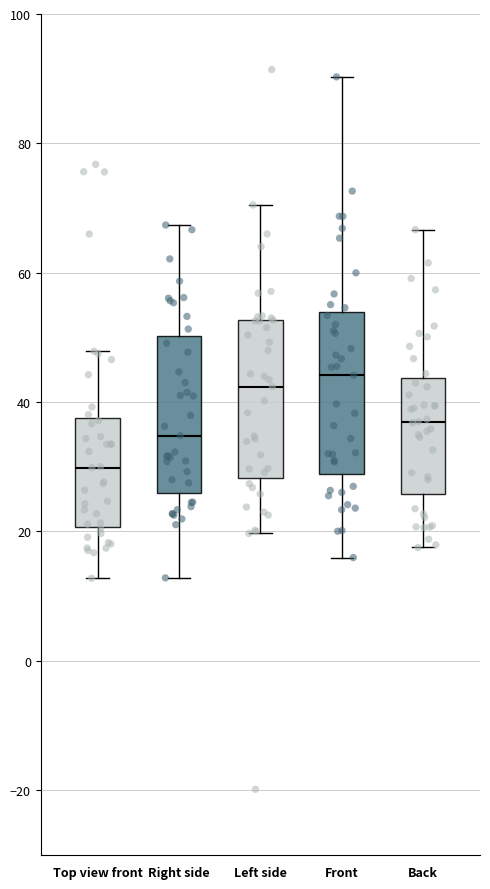

Which box's median line is the lowest?

Top view front